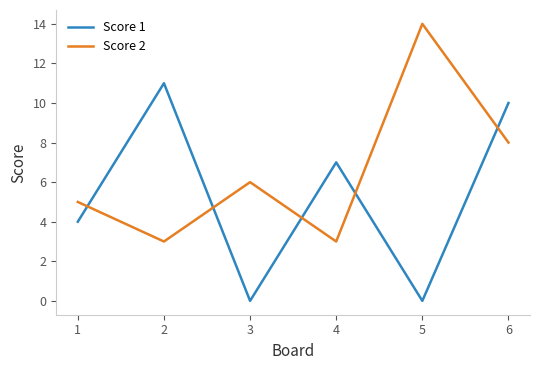

Which category has the highest value in the Score 2 series?

5